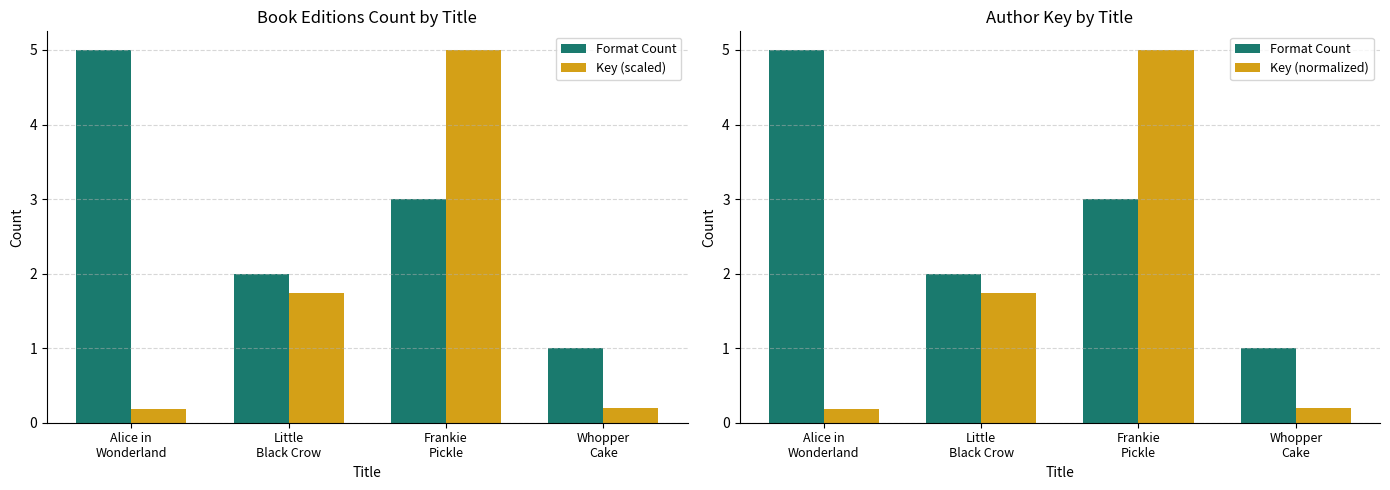

Count the number of categories in the chart.

4